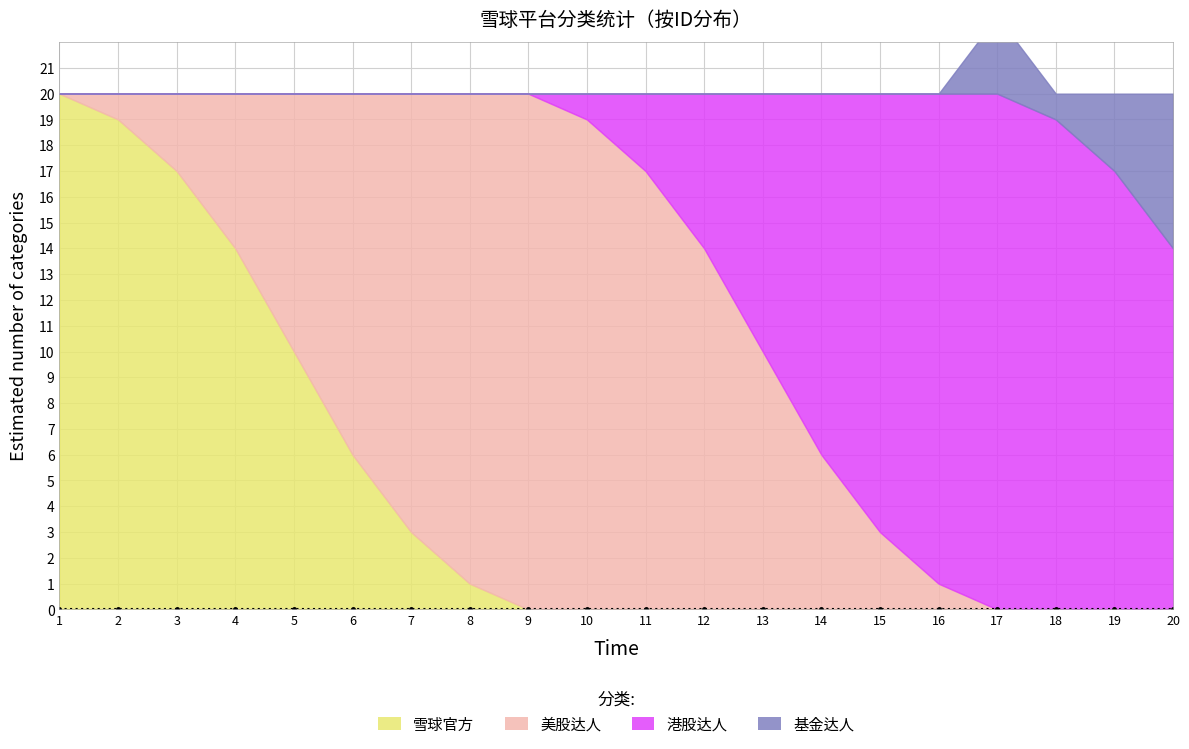

At which label does 基金达人 reach its minimum?

1